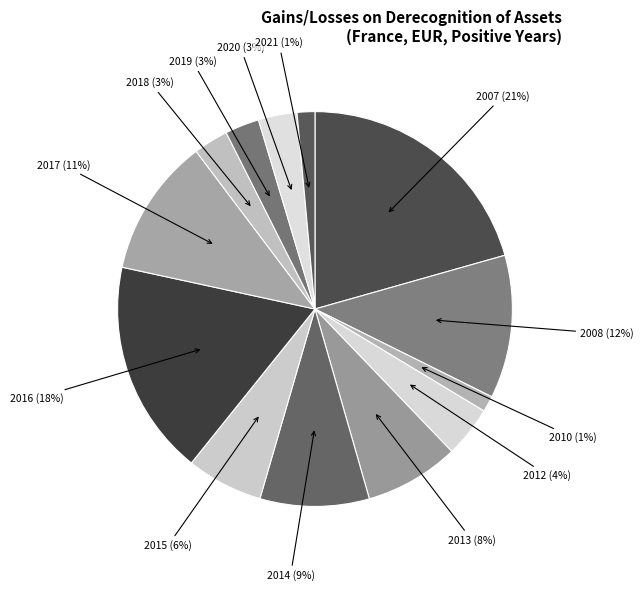

Which slice is the largest?

2007